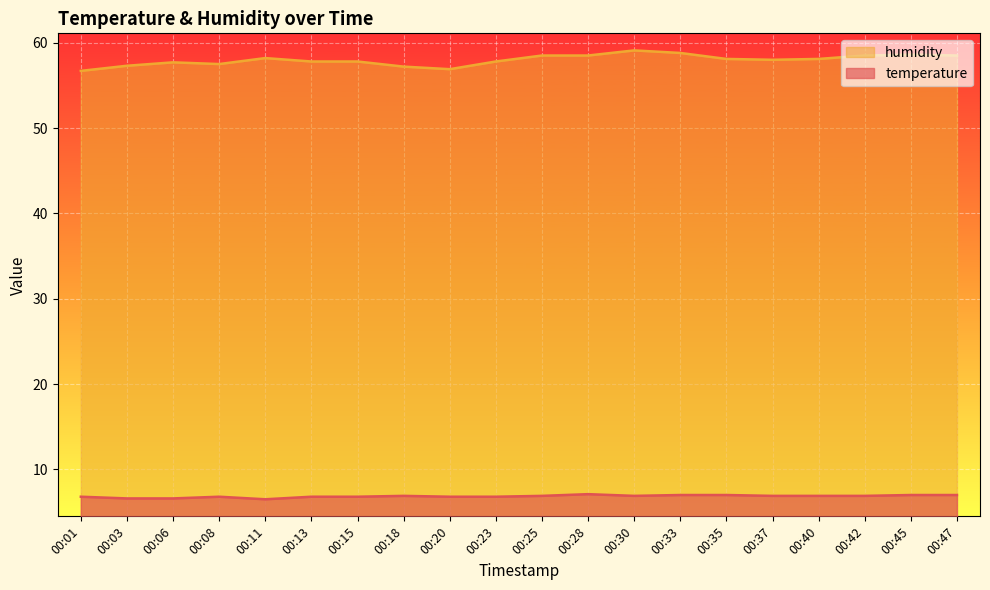

What is the difference between the maximum and minimum values in the humidity series?

2.4